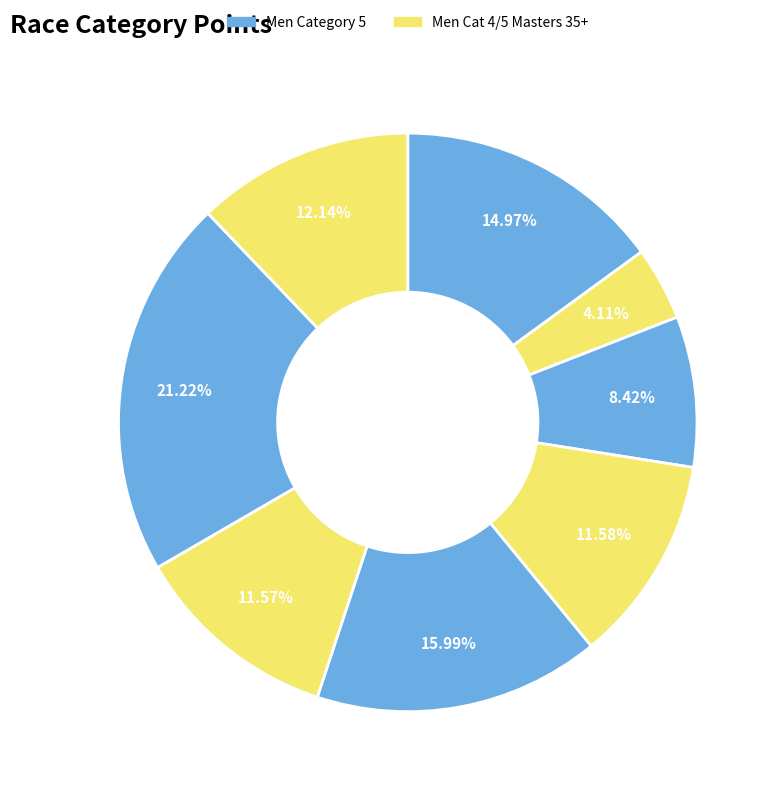

How many segments does this pie chart have?

8